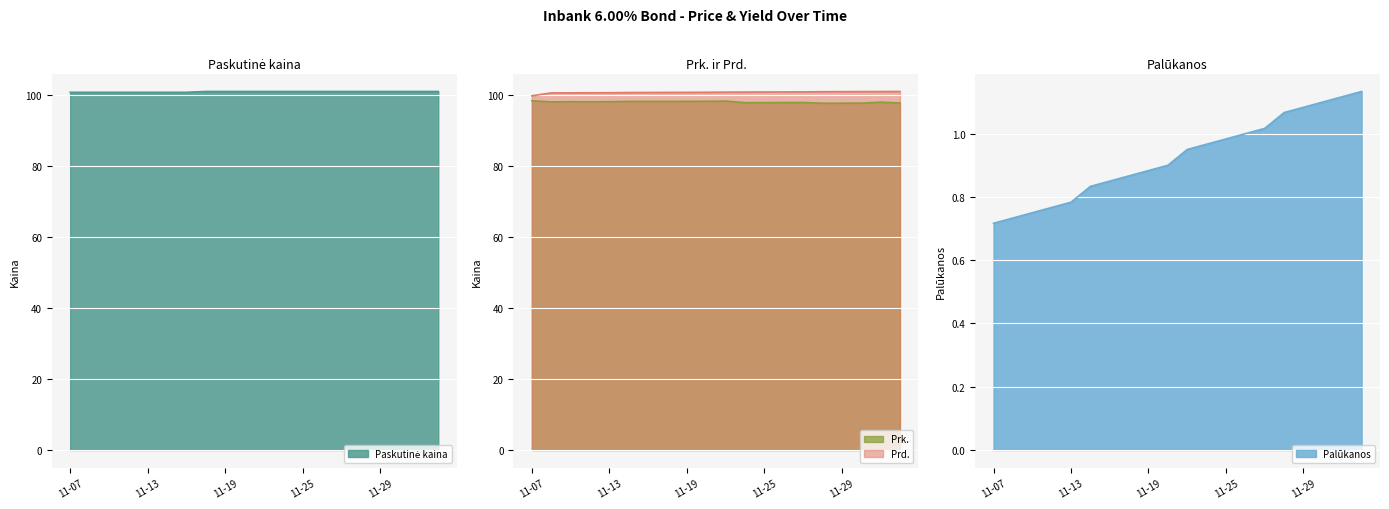

What is the lowest value of the Prk. series?

97.8